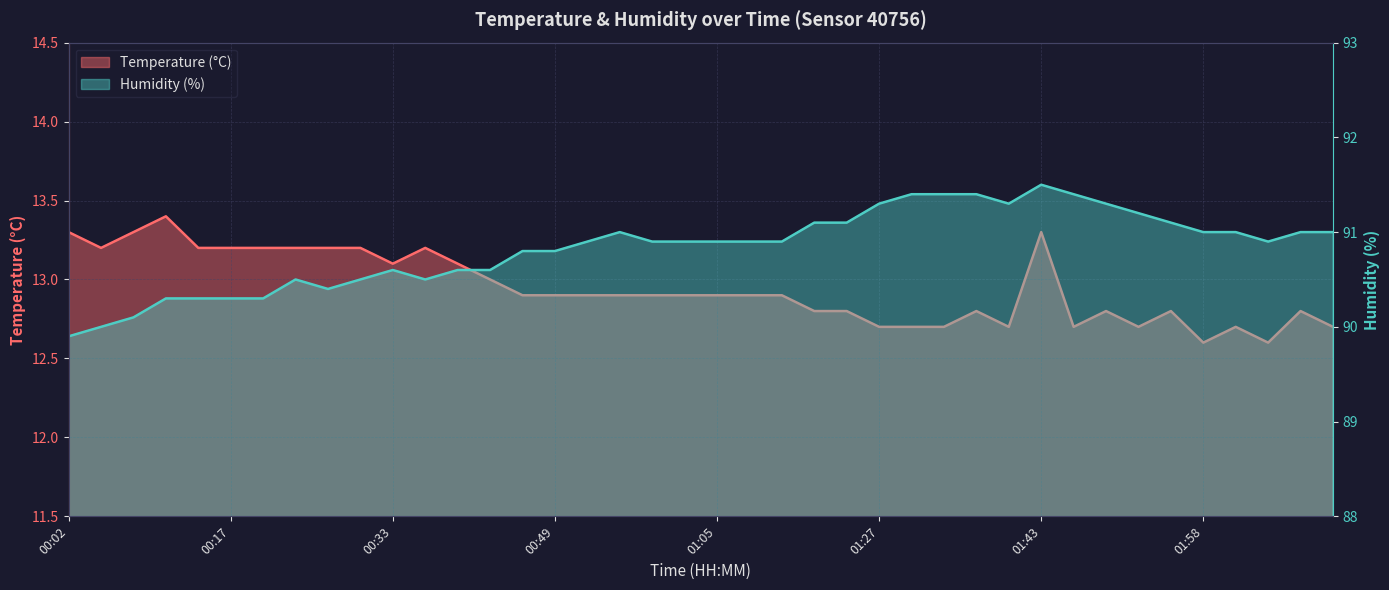

What is the sum of all Humidity (%) values?

3633.3